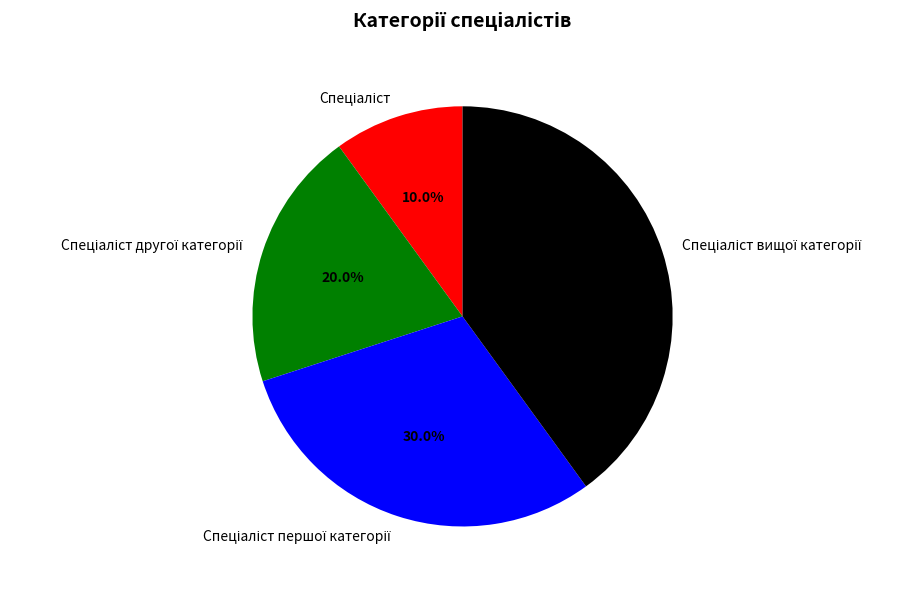

Is there a majority slice in this chart?

No